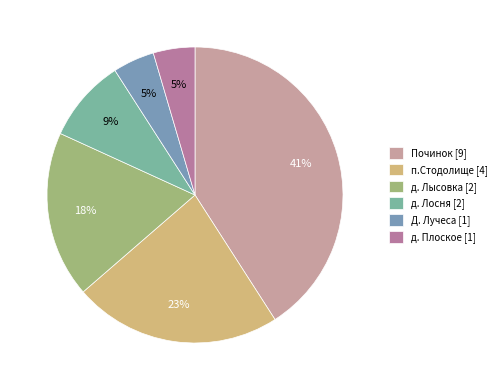

To the nearest percent, what percentage of the pie is Починок [9]?

41%